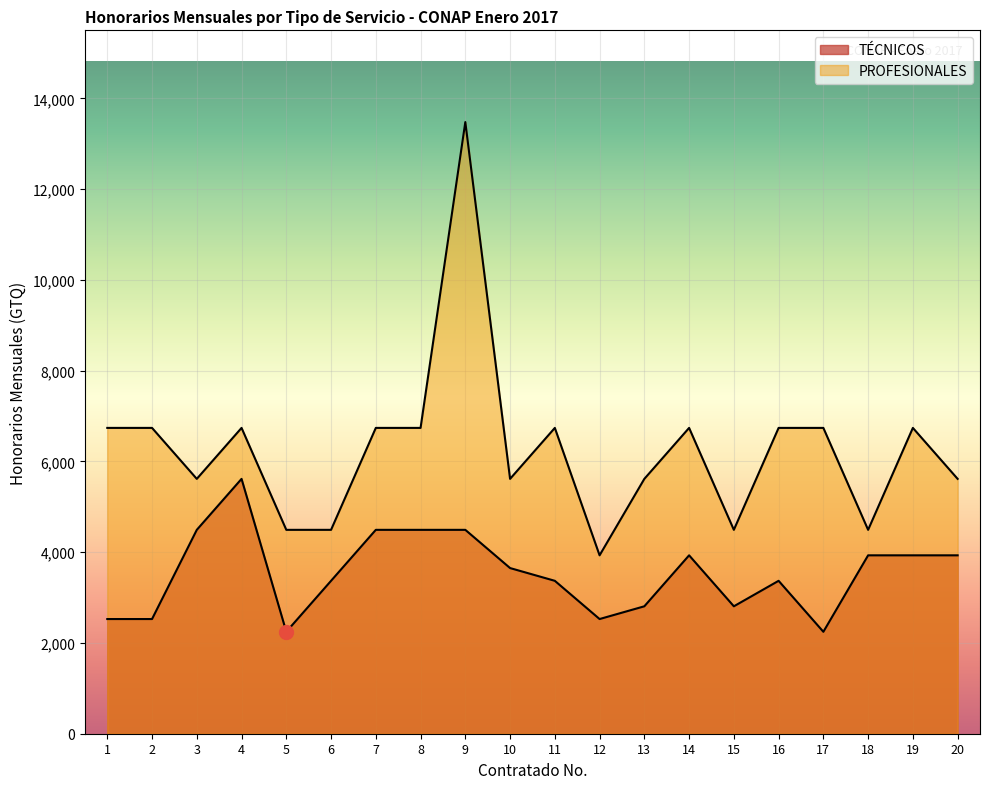

What is the sum of the PROFESIONALES values at 18 and 6?

8984.6